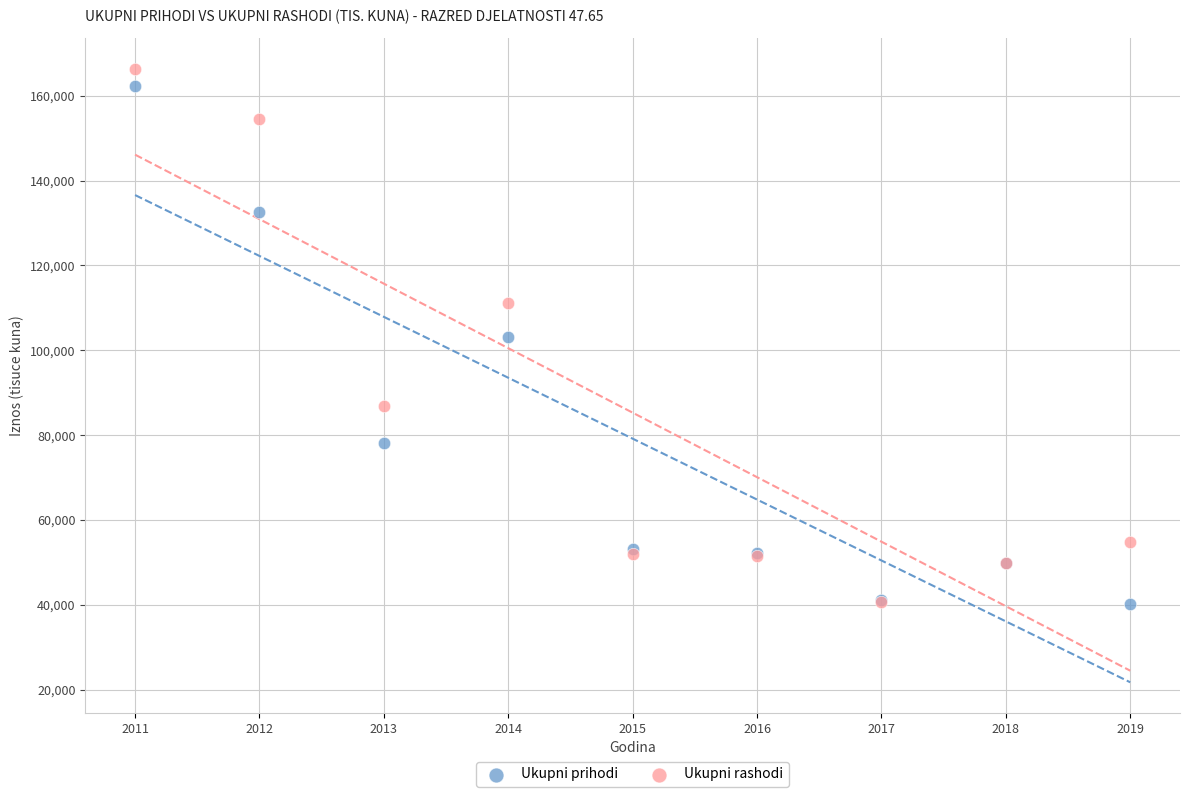

In the Ukupni prihodi series, what Y value is closest to 101128?

103211.0